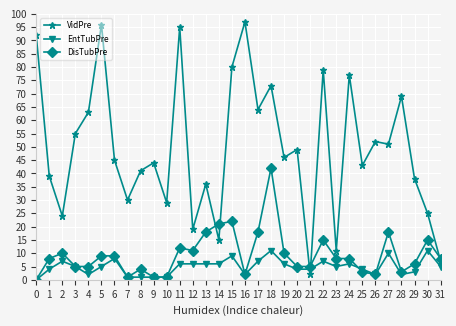

At which label does VidPre first exceed 46?

0